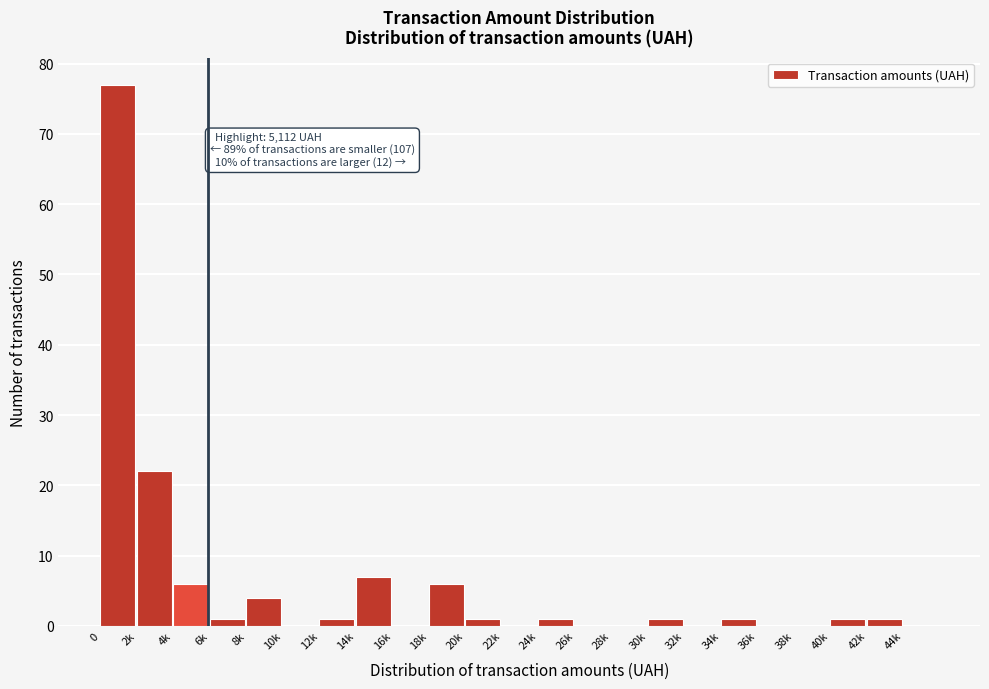

Reading right to left, extract all data points from this chart.

44k=0	42k=1	40k=1	38k=0	36k=0	34k=1	32k=0	30k=1	28k=0	26k=0	24k=1	22k=0	20k=1	18k=6	16k=0	14k=7	12k=1	10k=0	8k=4	6k=1	4k=6	2k=22	0=77